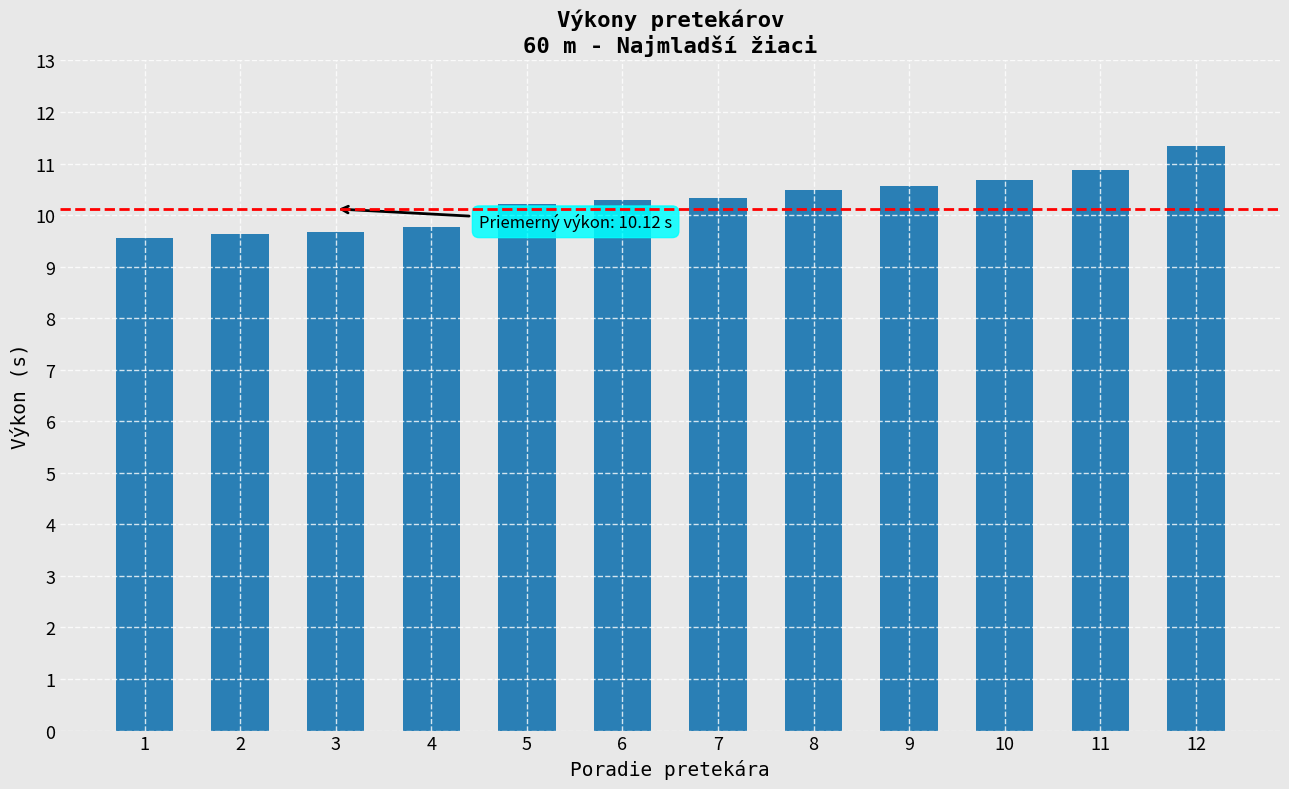

What is the value of the 4th bar from the left?

9.8